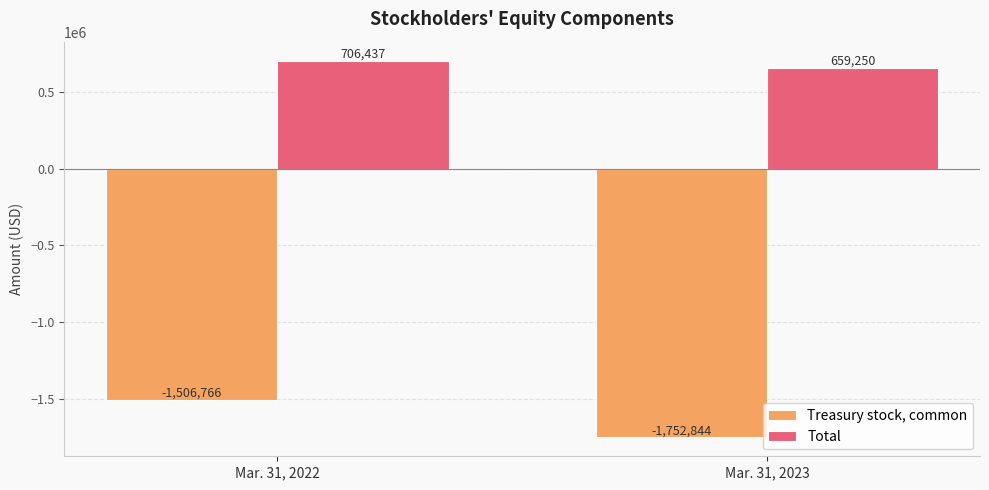

What is the maximum value for Treasury stock, common?

-1506766